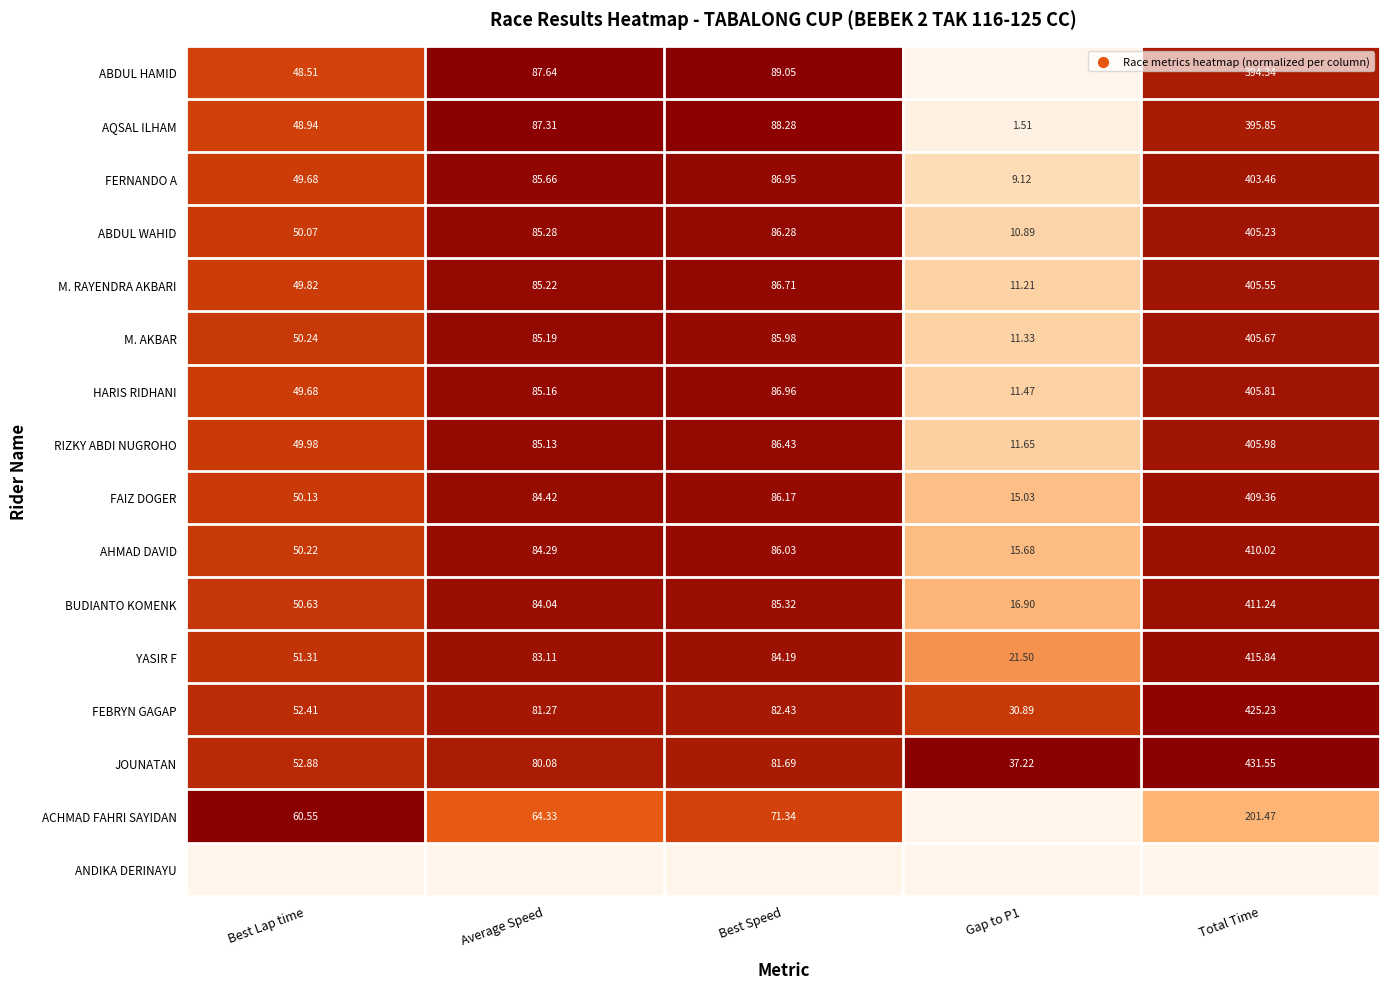

The value of ABDUL HAMID at Total Time is 1.3. True or false?

False